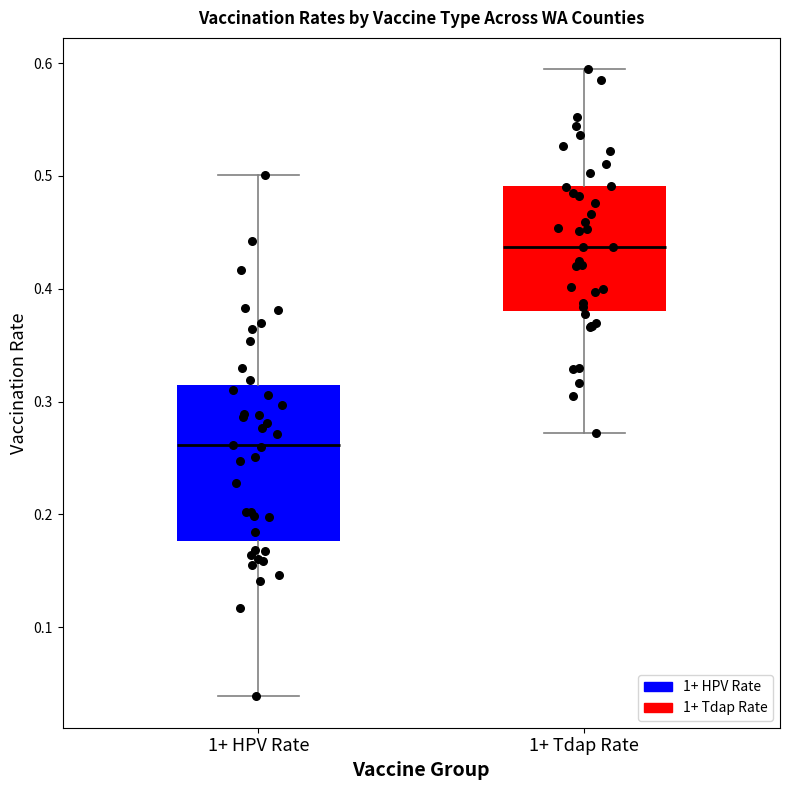

Comparing the boxes themselves (not the whiskers), which one is the tallest?

1+ HPV Rate